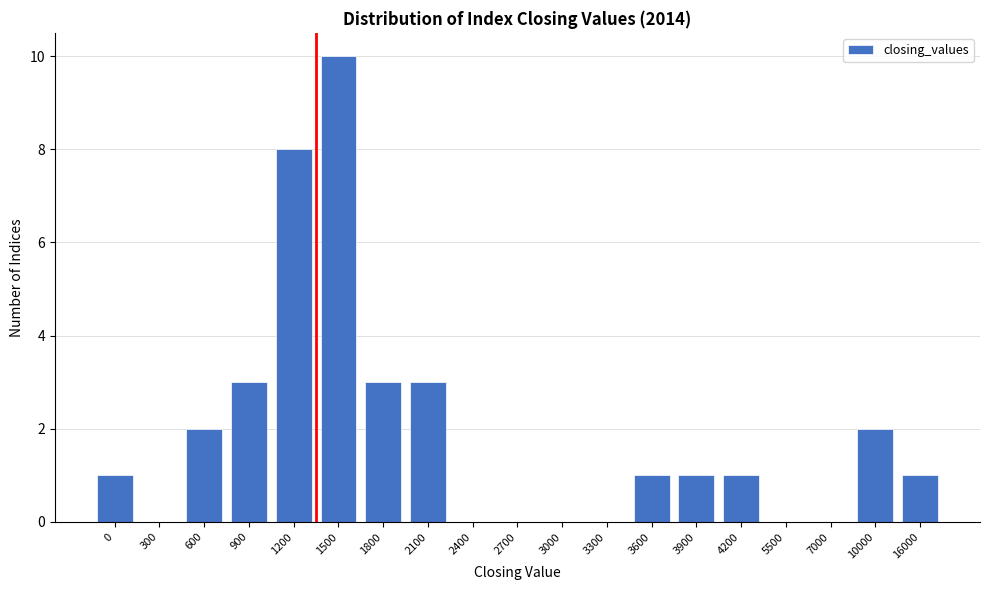

Reading right to left, list all the values displayed in this chart.

16000=1	10000=2	7000=0	5500=0	4200=1	3900=1	3600=1	3300=0	3000=0	2700=0	2400=0	2100=3	1800=3	1500=10	1200=8	900=3	600=2	300=0	0=1